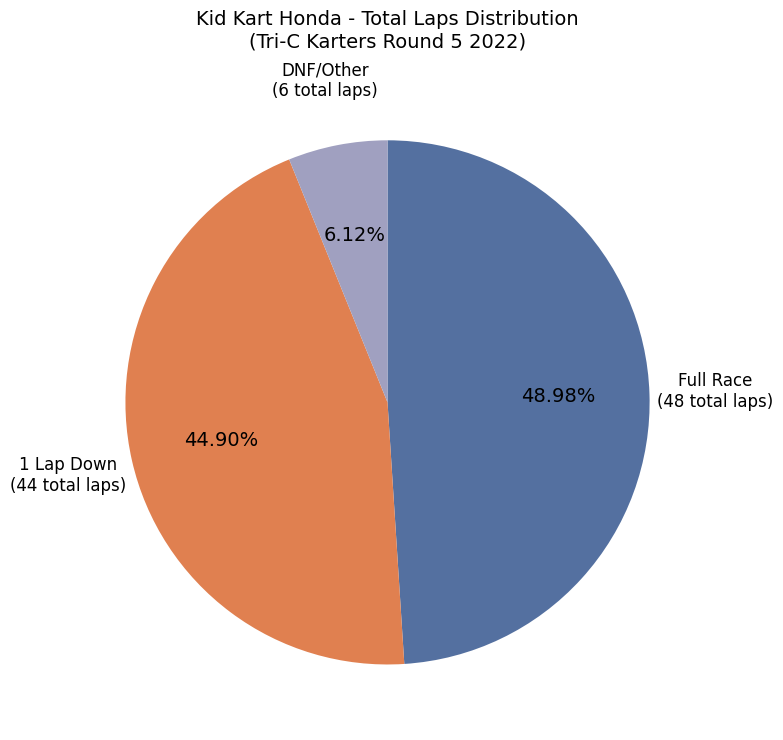

Do Full Race (48 total laps) and 1 Lap Down (44 total laps) together represent more than half of the pie?

Yes